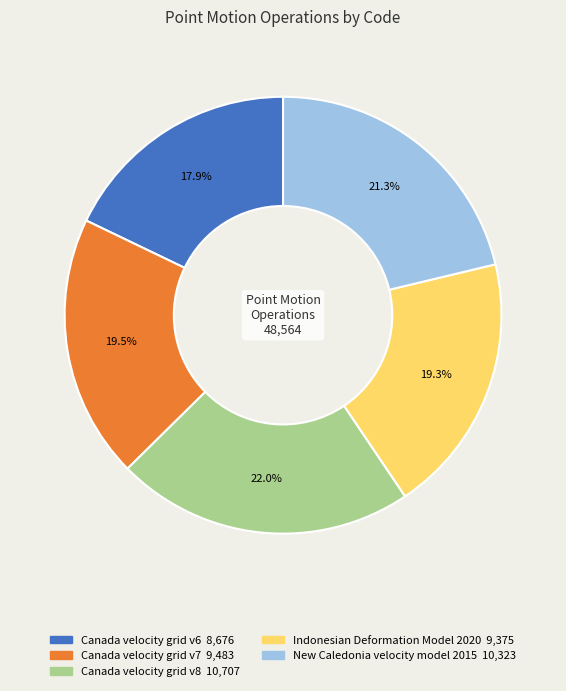

To the nearest percent, what portion does Canada velocity grid v8 represent?

22%